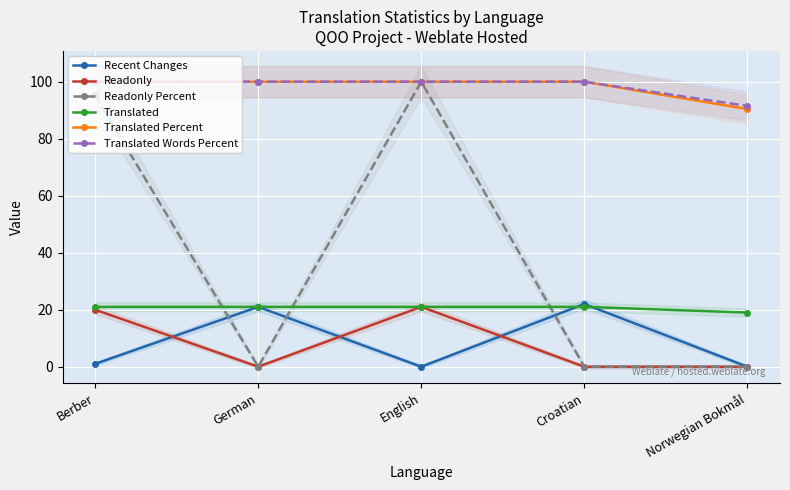

What is the total value across all series at Norwegian Bokmål?

200.9